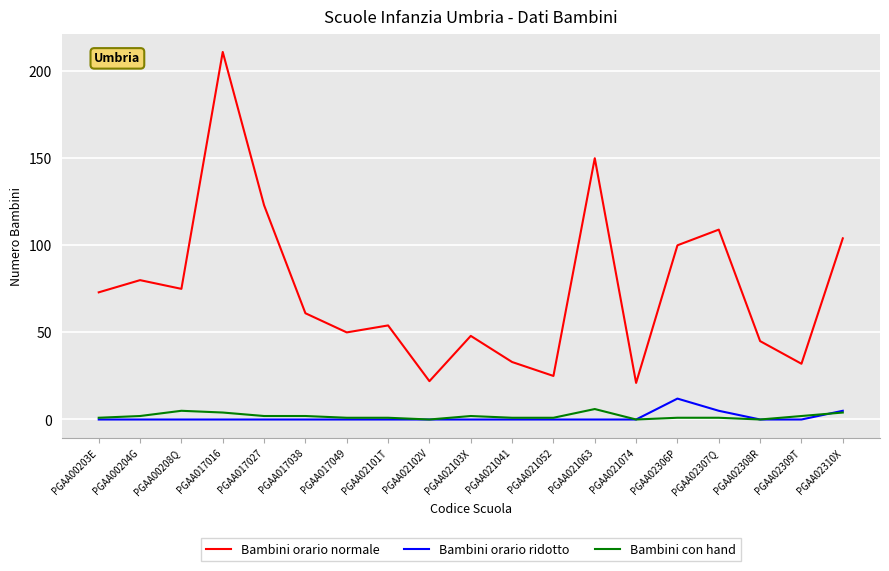

Between PGAA00208Q and PGAA021074, which series saw the biggest shift?

Bambini orario normale